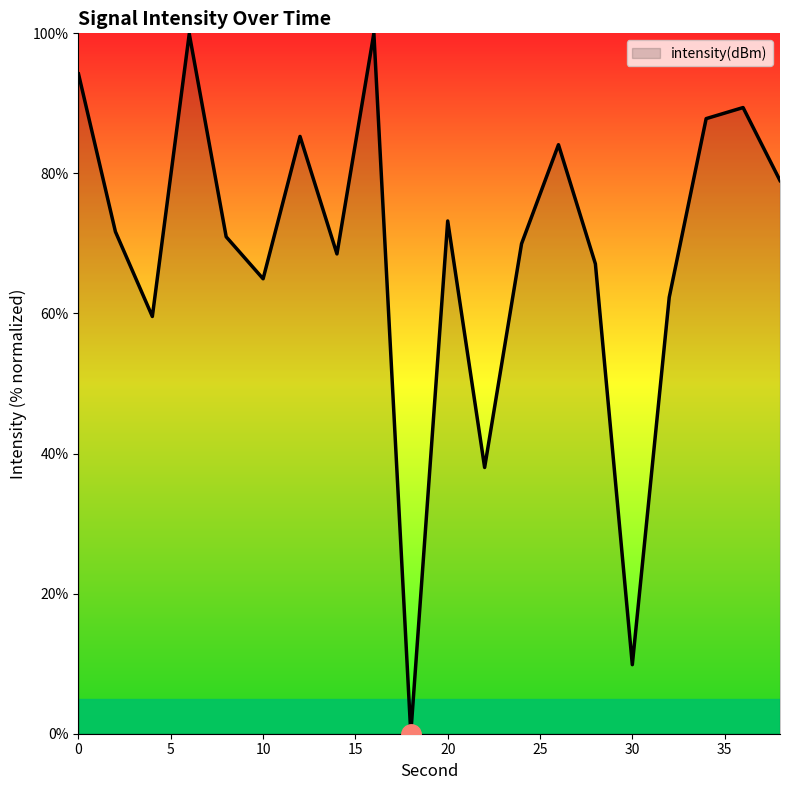

What is the difference between the maximum and minimum values?

100.0